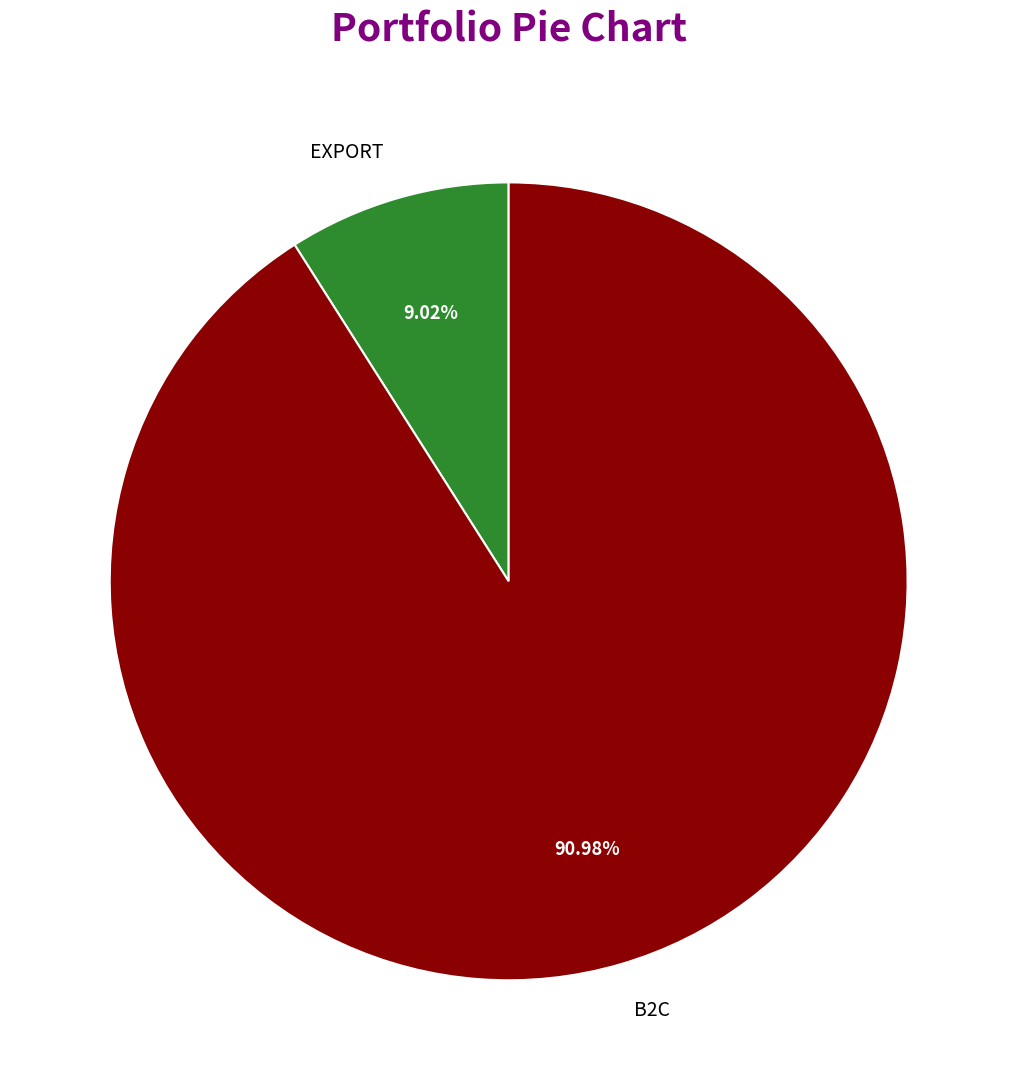

To the nearest percent, what is the difference between the largest and smallest slice percentages?

82%